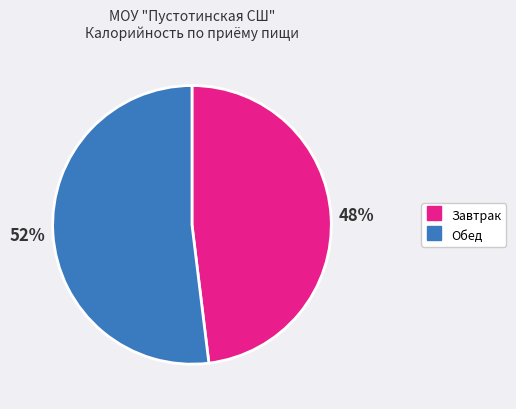

Is there a majority slice in this chart?

Yes